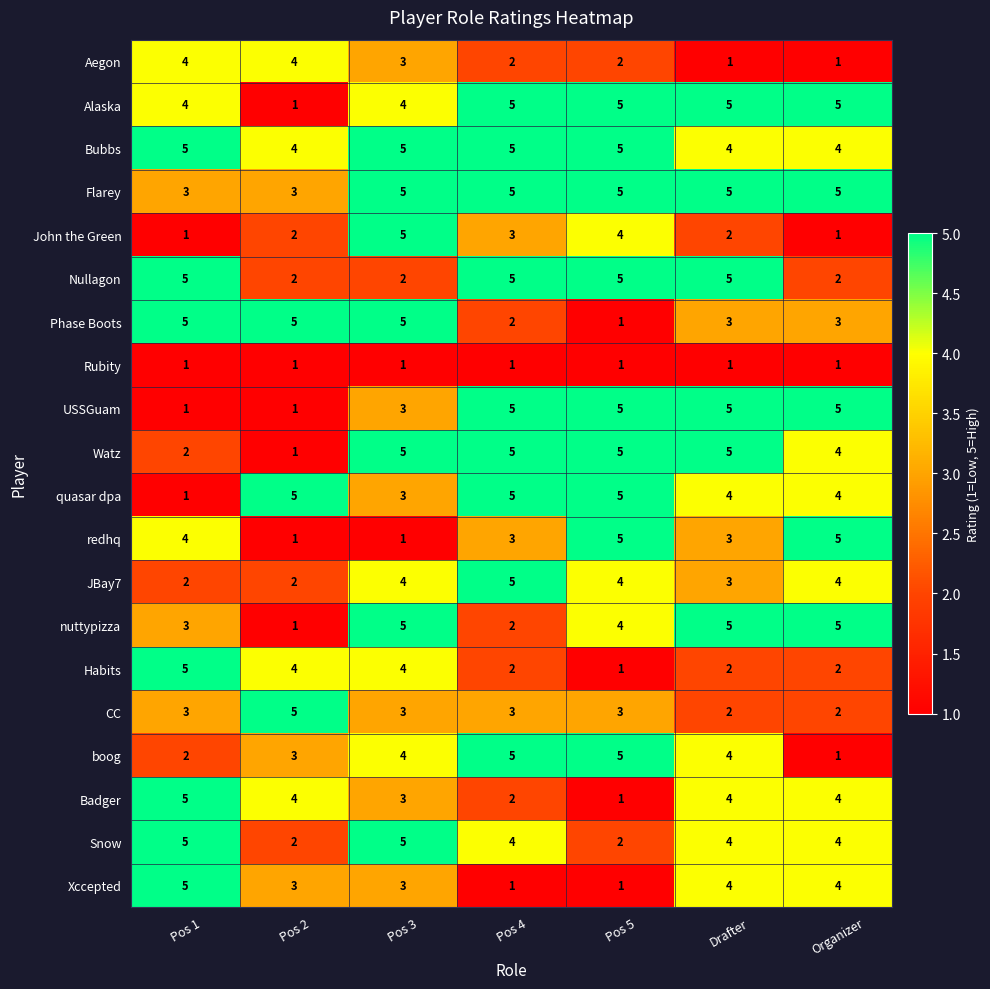

What is the minimum value shown in the chart?

1